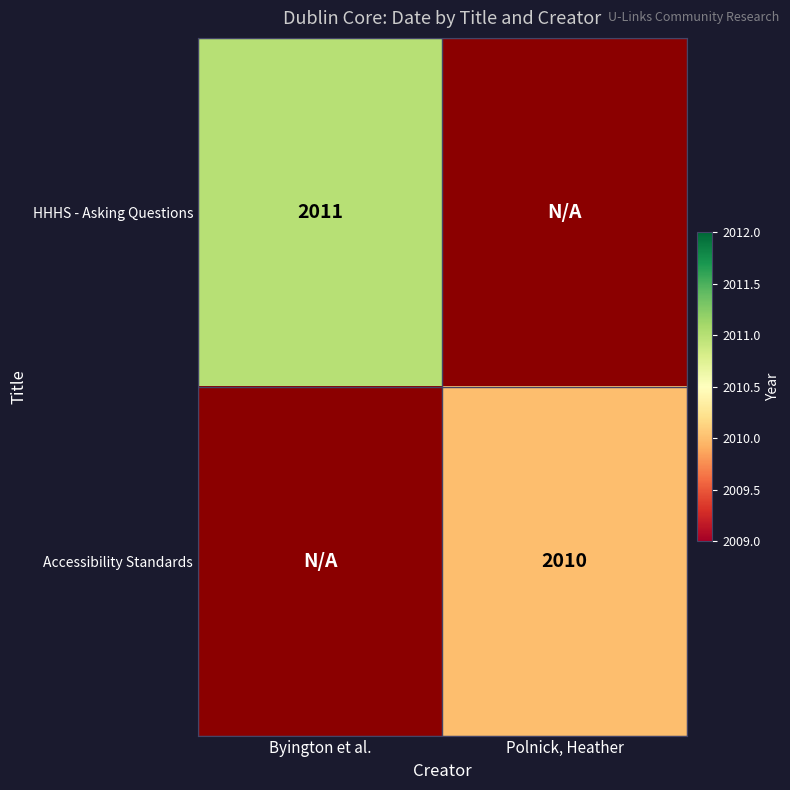

True or false: HHHS - Asking Questions has a value of 2011 at Byington et al..

True